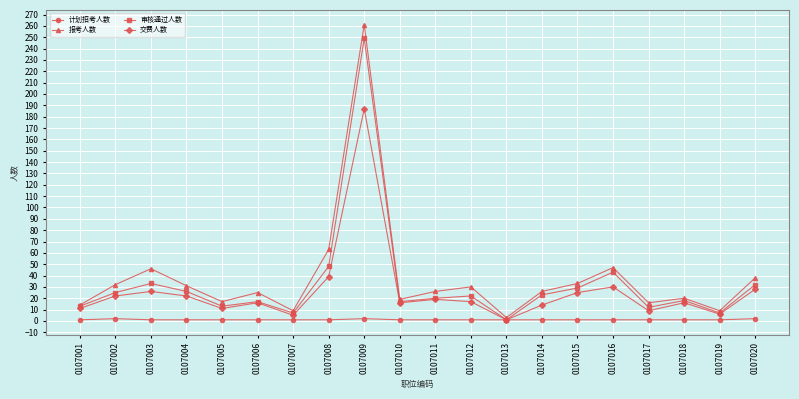

What is the average value of the 交费人数 series?

26